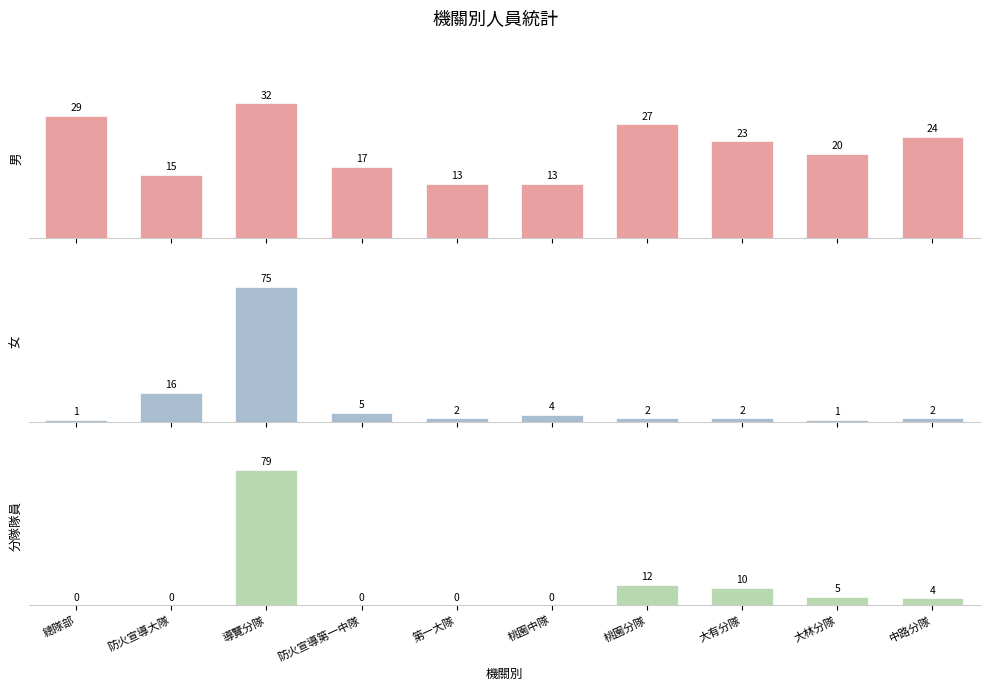

What is the sum of all 分隊隊員 values?

110